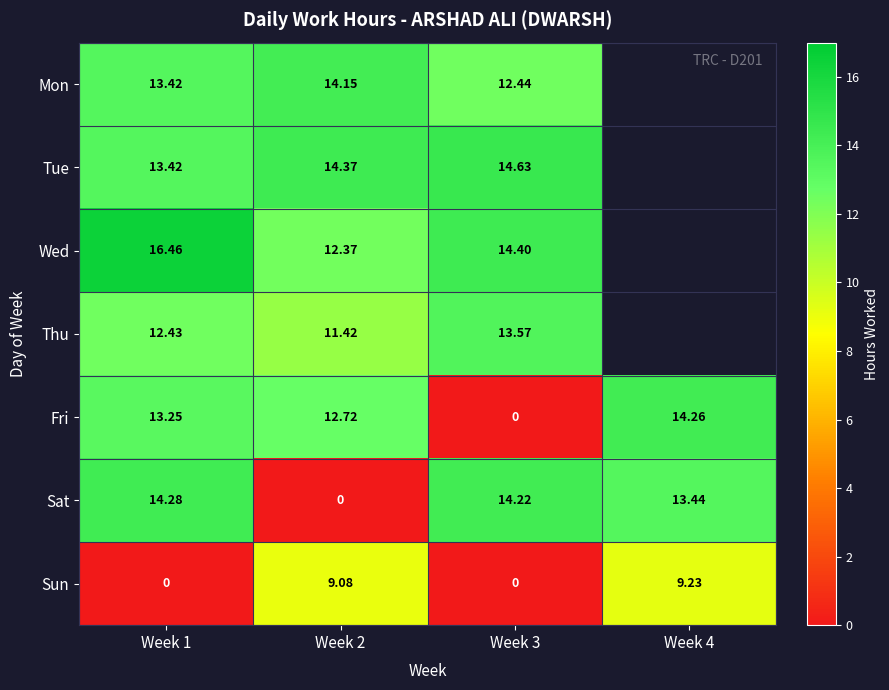

Is the value of Fri at Week 3 greater than the value of Sat at Week 1?

No